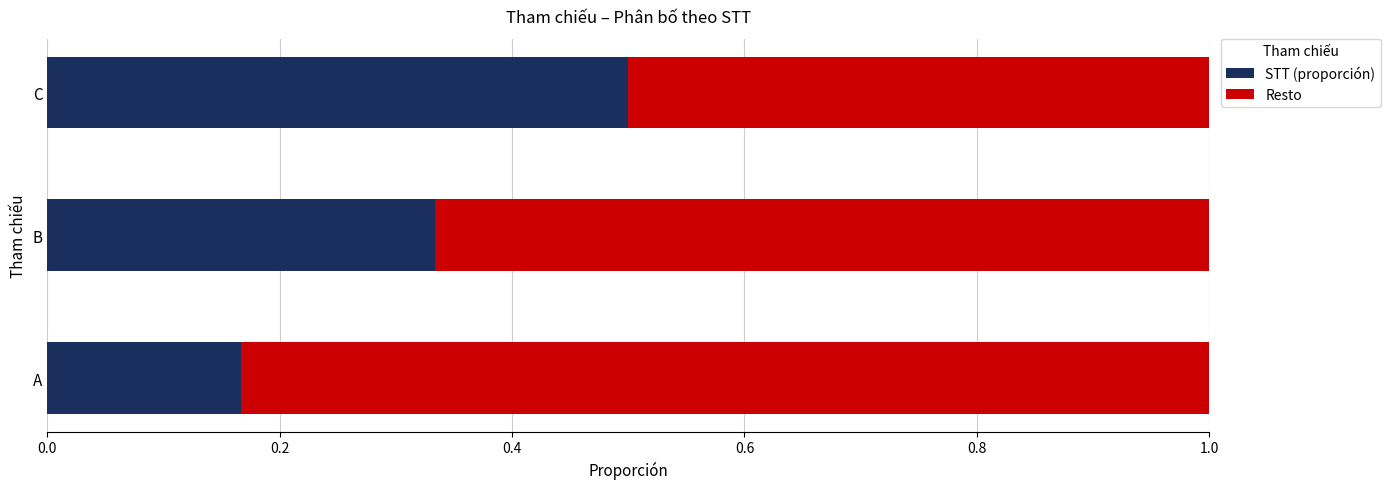

What is the total value across all series at A?

1.0